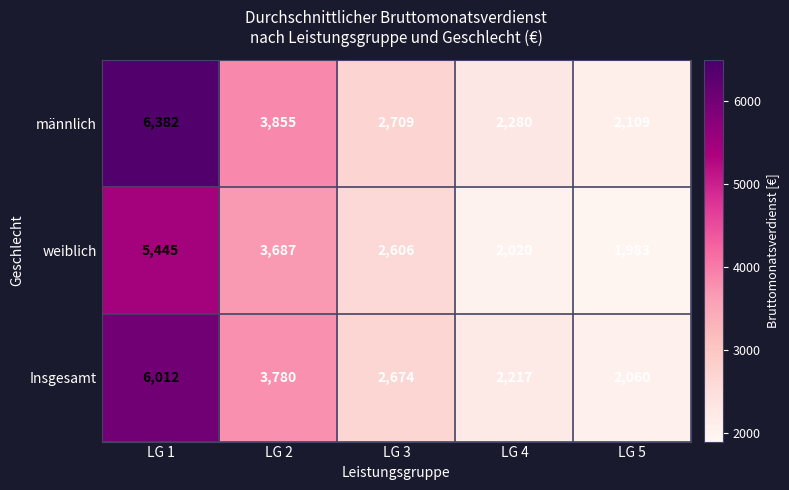

Between LG 2 and LG 4, which series saw the biggest shift?

weiblich